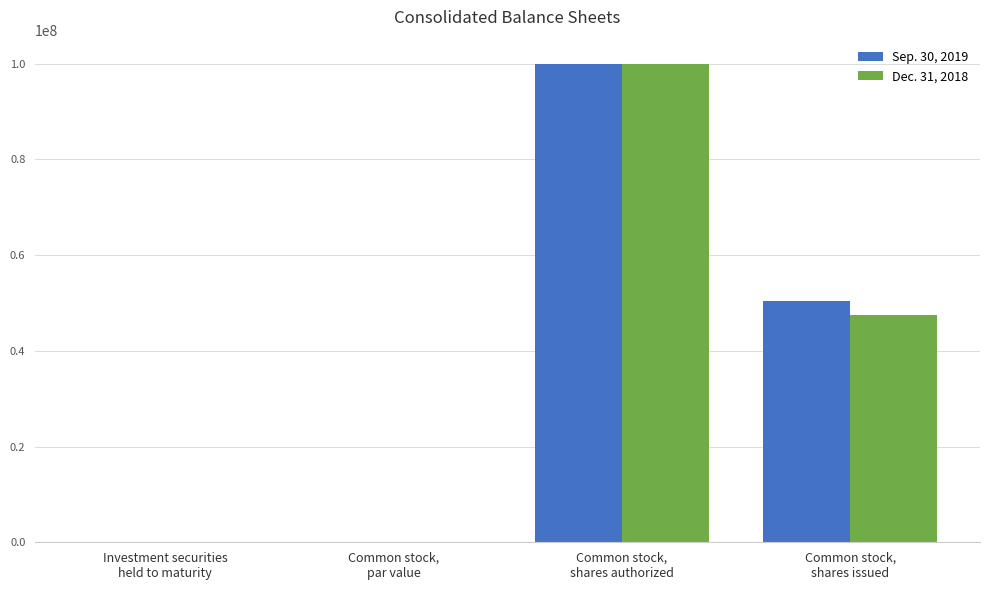

What is the greatest value displayed?

100000000